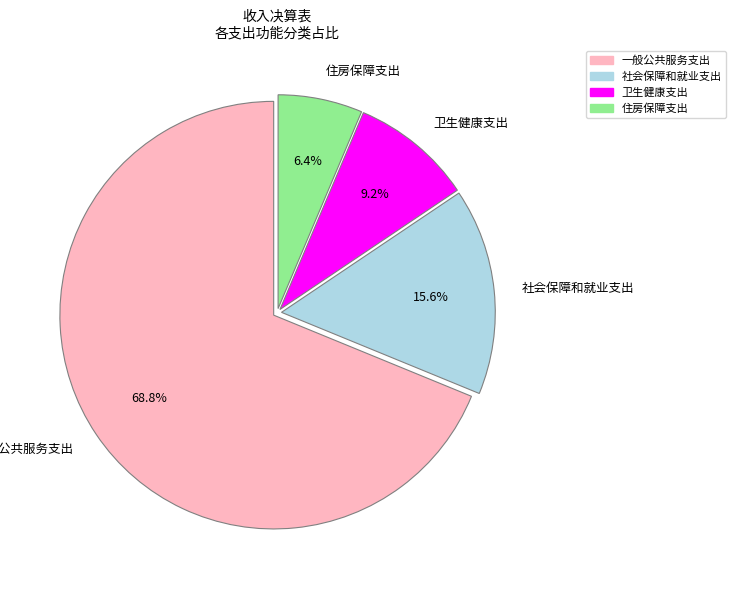

What is the largest slice in the pie chart?

一般公共服务支出